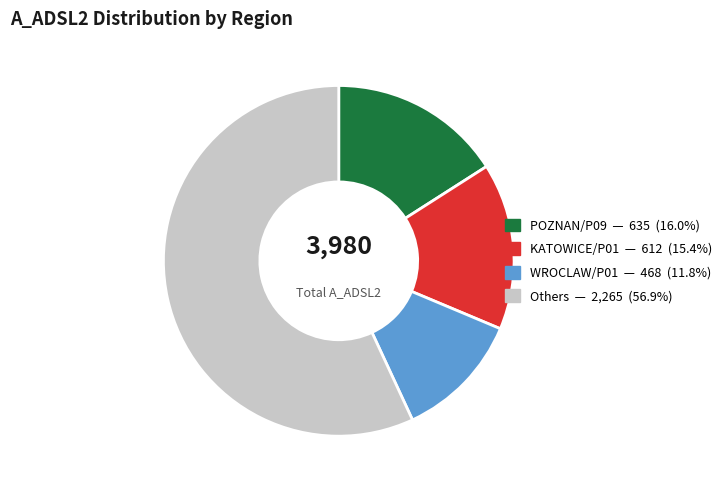

Is there any slice that represents more than half of the pie?

Yes